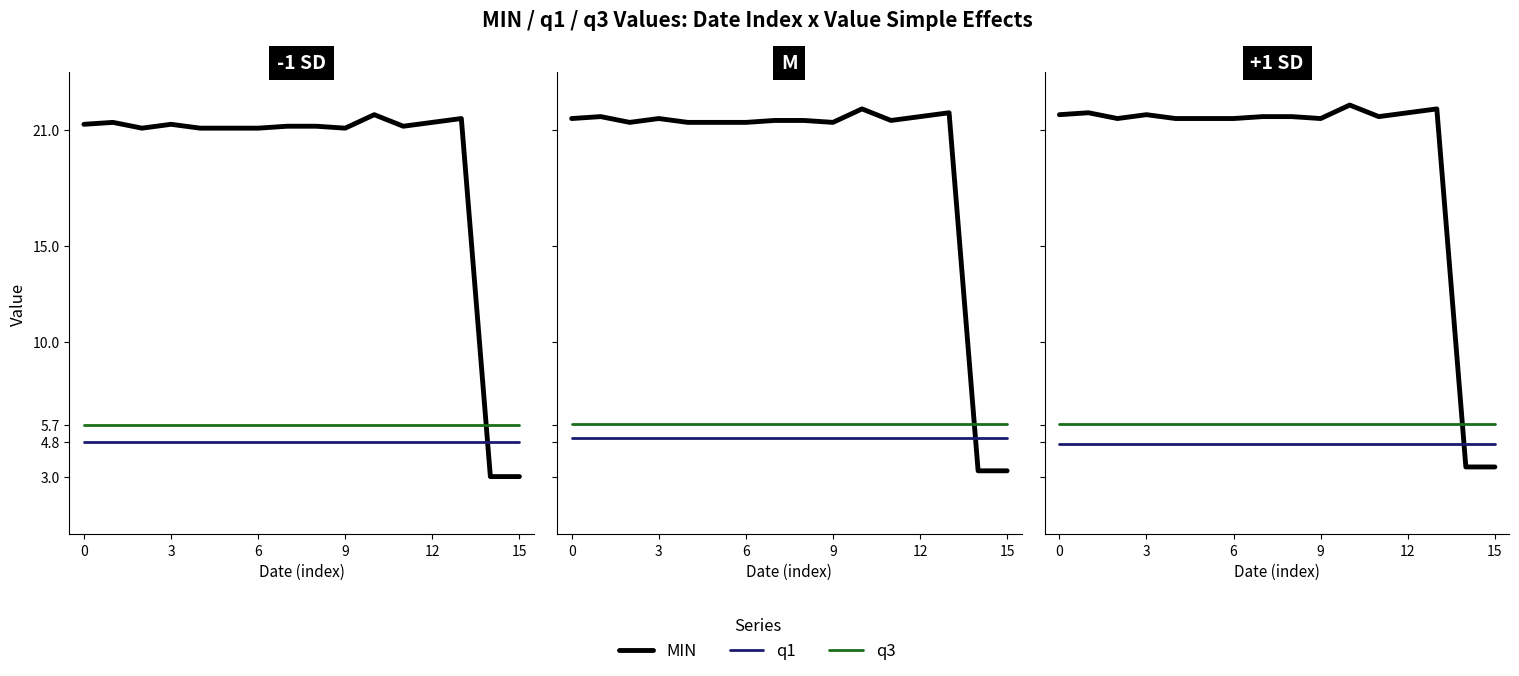

How many categories are shown in the chart?

16